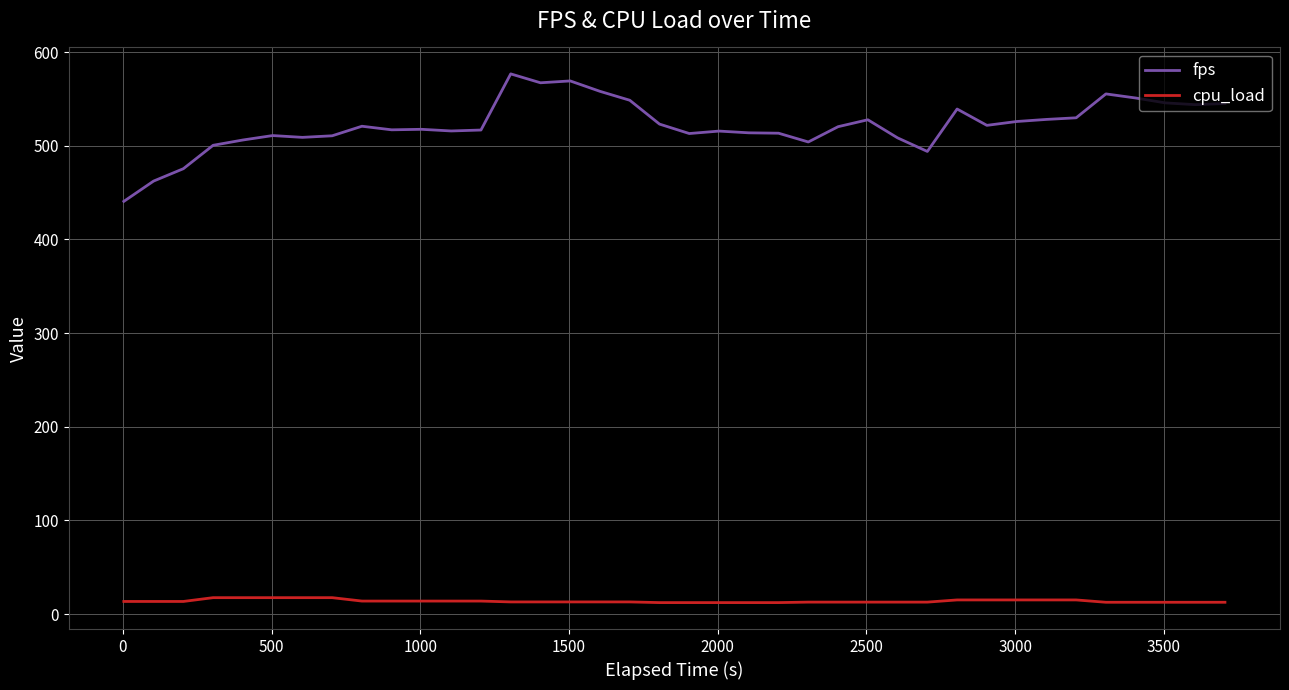

In fps, how many points are higher than both neighbors (excluding endpoints)?

9